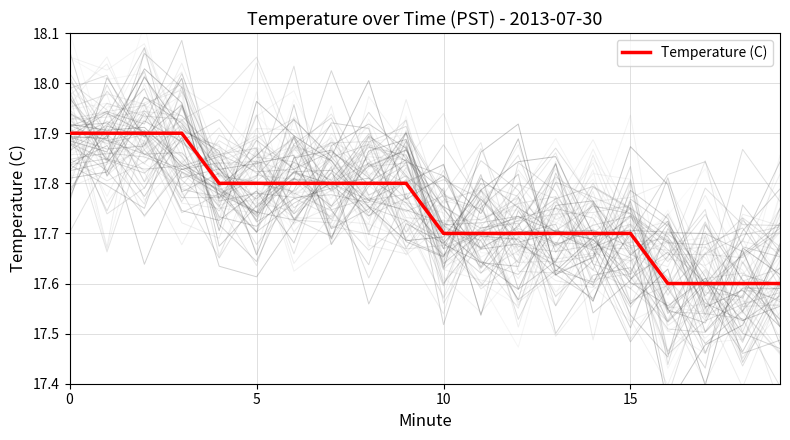

What is the difference between the values at 9 and 18?

0.2